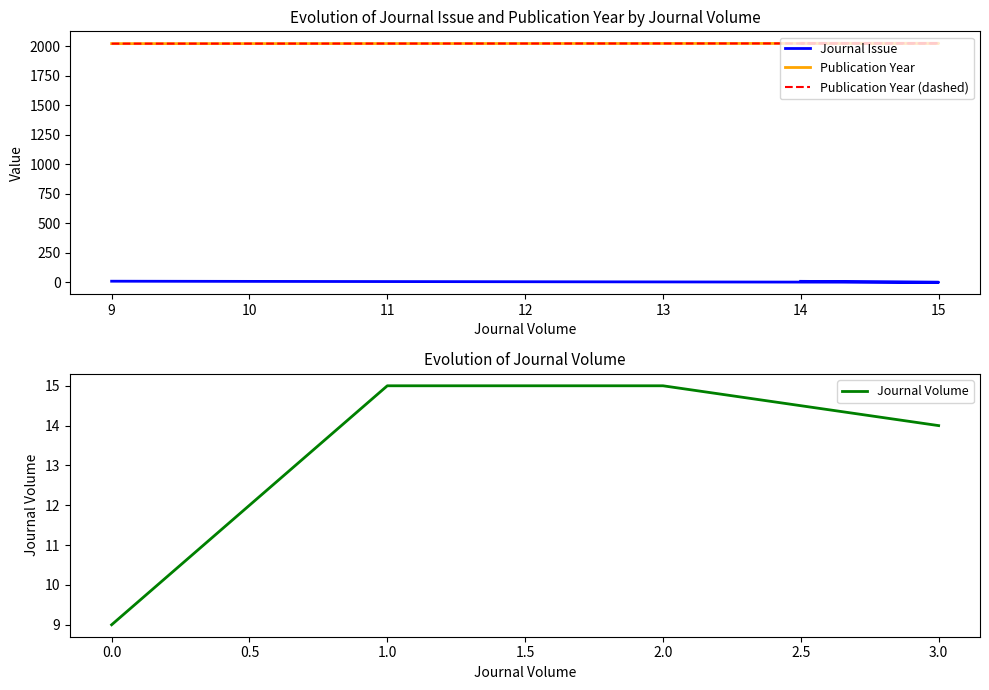

The value of Publication Year (dashed) at 14 is 1312. True or false?

False